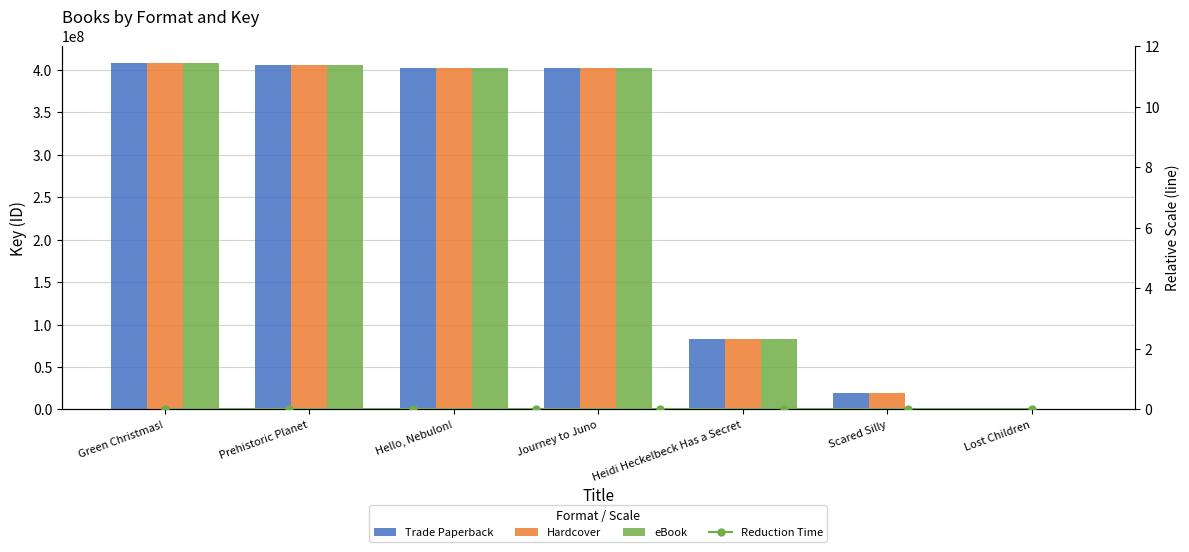

At which label does Hardcover first exceed 402594051?

Green Christmas!